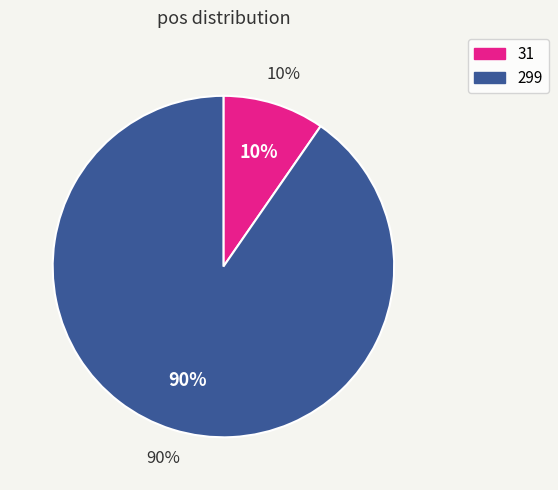

Count the number of slices in the pie.

2